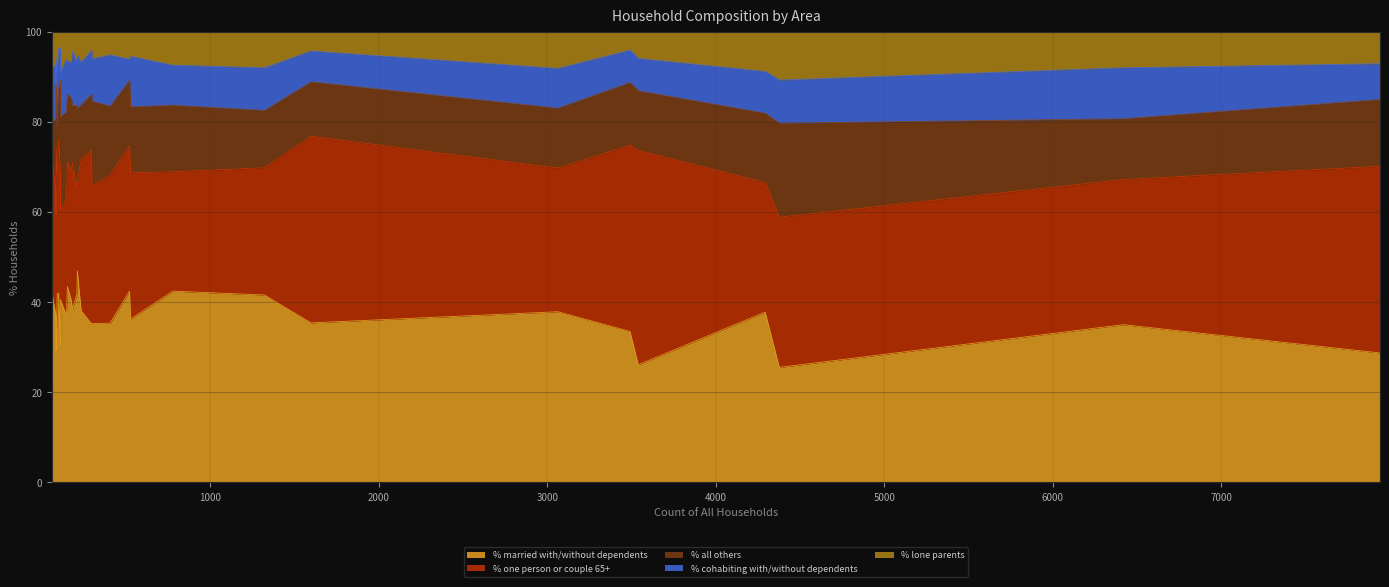

What are all the series names shown in the legend?

% married with/without dependents, % one person or couple 65+, % all others, % cohabiting with/without dependents, % lone parents